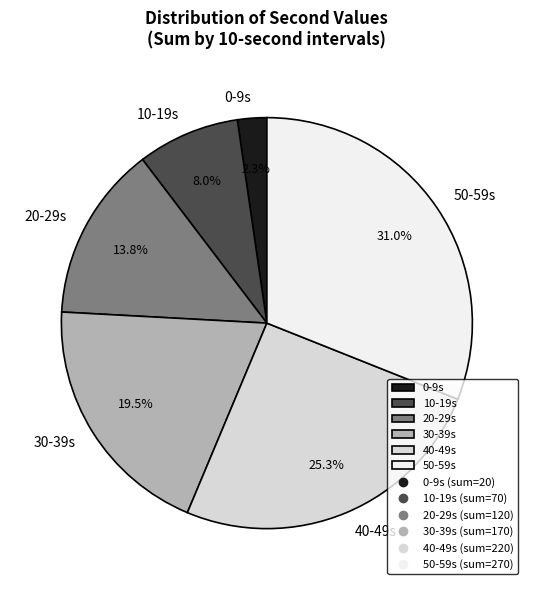

How many segments does this pie chart have?

6